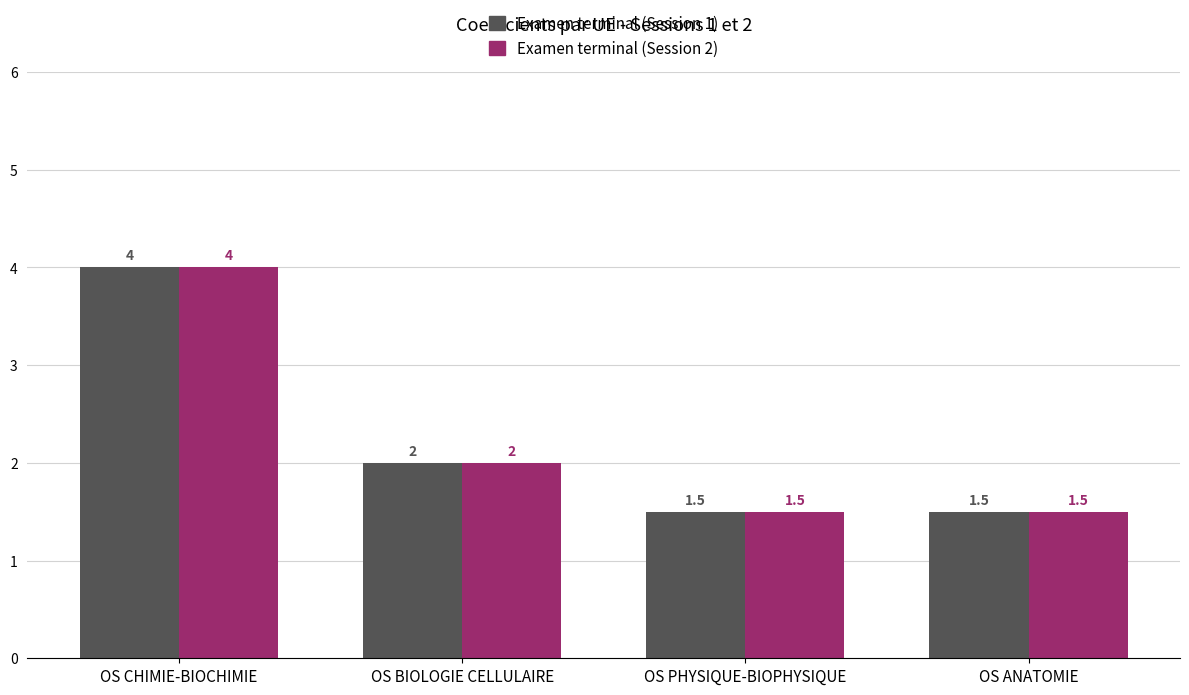

What is the minimum value for Examen terminal (Session 1)?

1.5